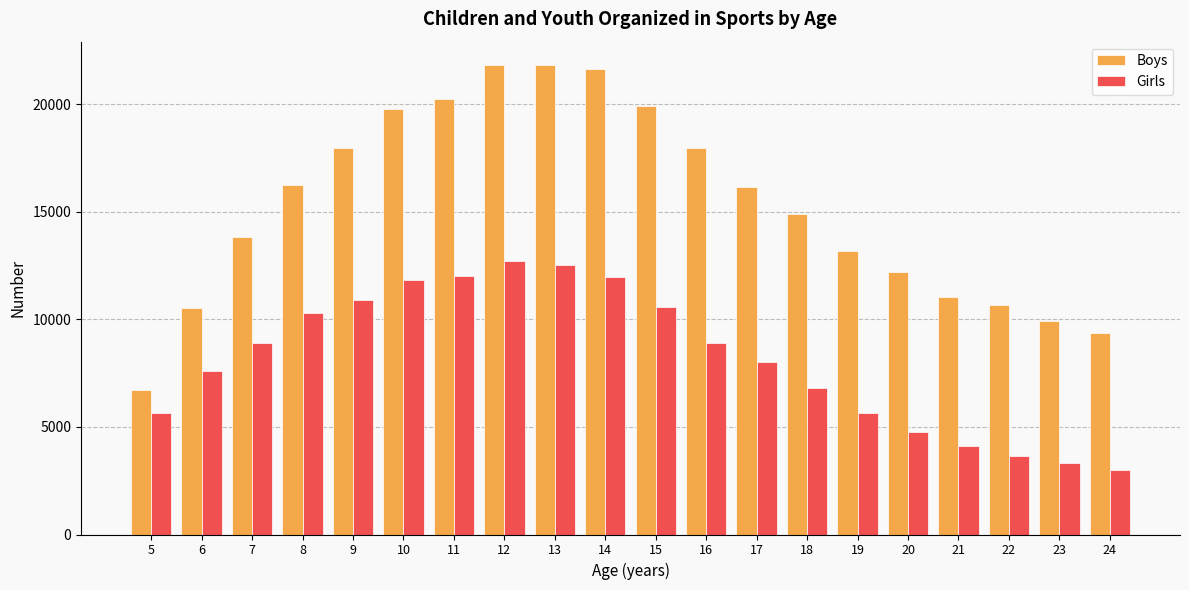

What are all the series names shown in the legend?

Boys, Girls